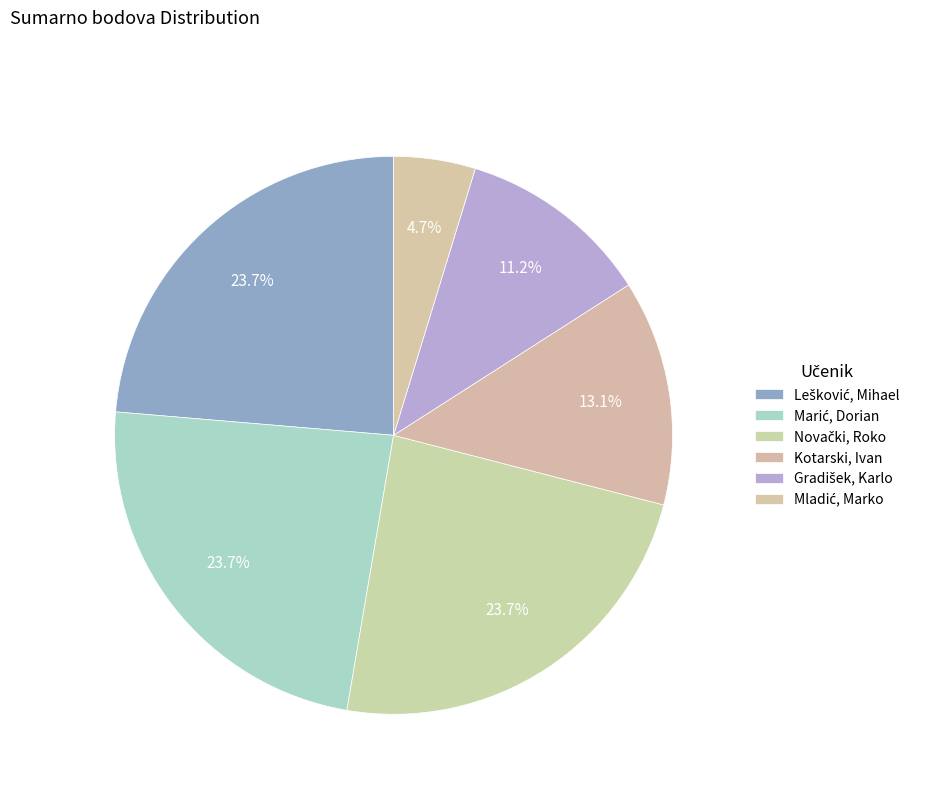

Which slice is the smallest?

Mladić, Marko